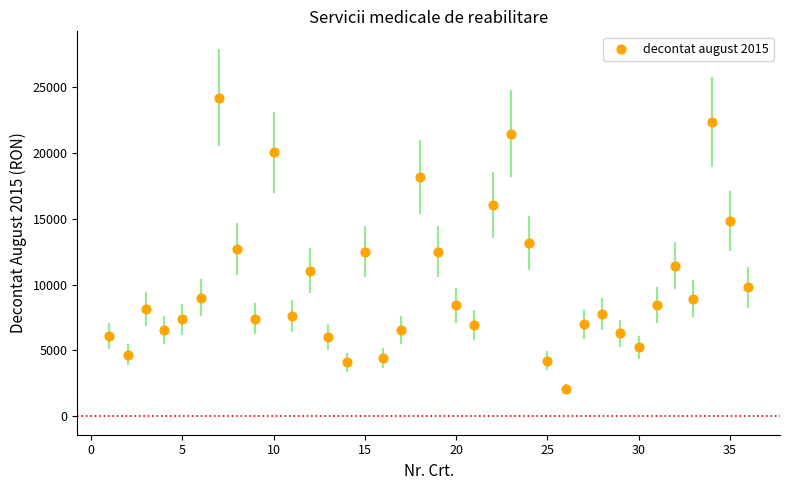

What is the range of Y values (max minus min)?

22096.0